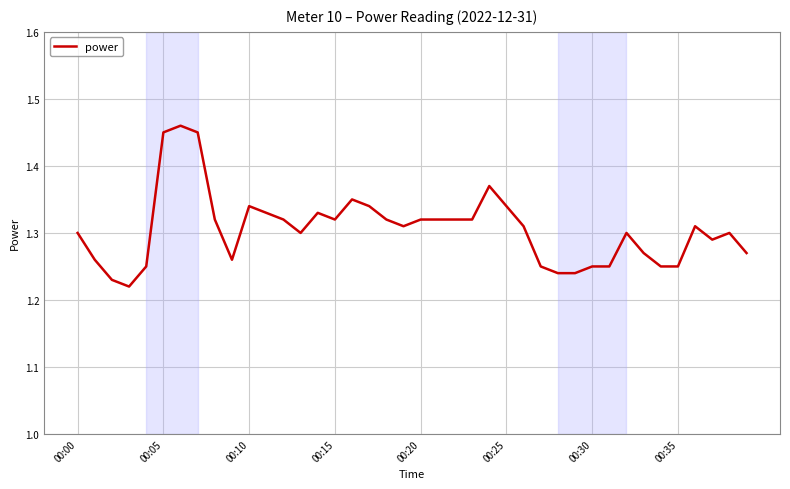

Is this an area chart (filled region under the line)?

No